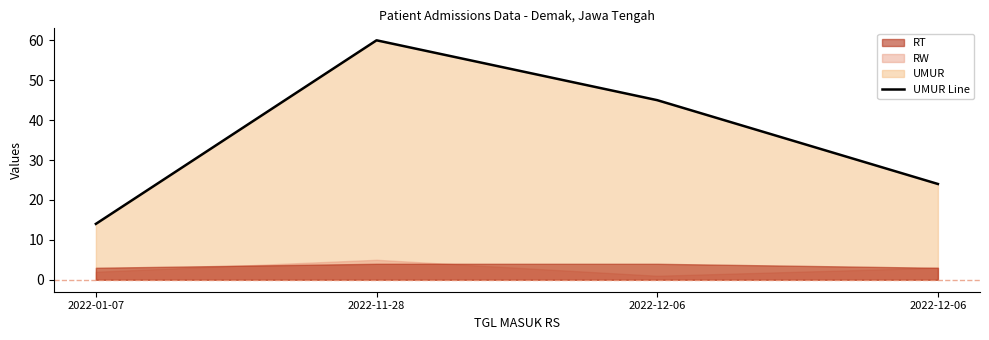

What is the label of the 4th point from the left?

2022-12-06